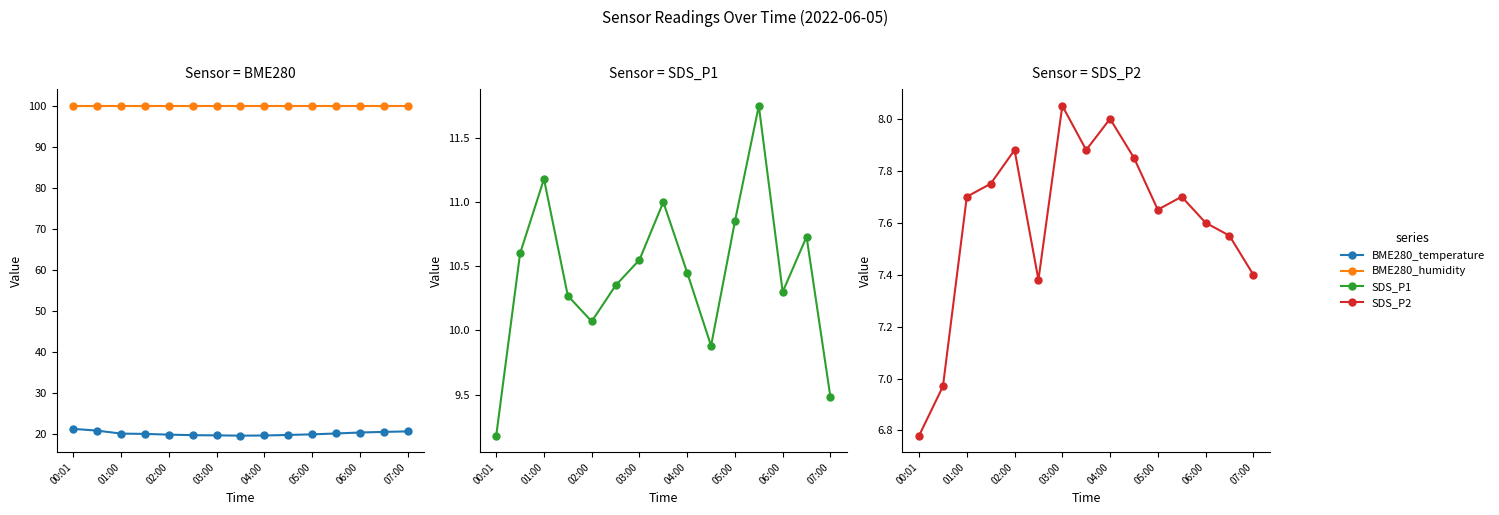

Reading left to right, what are all the values shown in this chart?

BME280_temperature: 21.1	20.7	20.0	19.9	19.7	19.6	19.6	19.5	19.5	19.6	19.8	20.0	20.2	20.4	20.5
BME280_humidity: 100.0	100.0	100.0	100.0	100.0	100.0	100.0	100.0	100.0	100.0	100.0	100.0	100.0	100.0	100.0
SDS_P1: 9.2	10.6	11.2	10.3	10.1	10.3	10.6	11.0	10.4	9.9	10.8	11.8	10.3	10.7	9.5
SDS_P2: 6.8	7.0	7.7	7.8	7.9	7.4	8.1	7.9	8.0	7.8	7.7	7.7	7.6	7.5	7.4